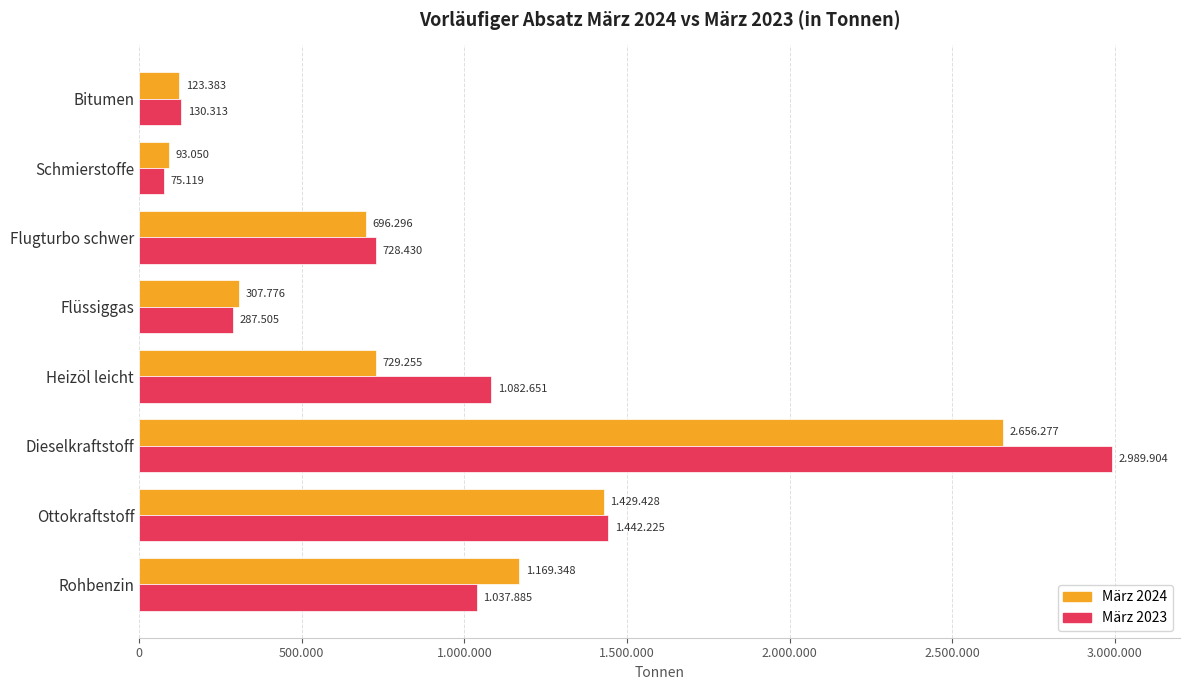

What are all the series names shown in the legend?

März 2024, März 2023